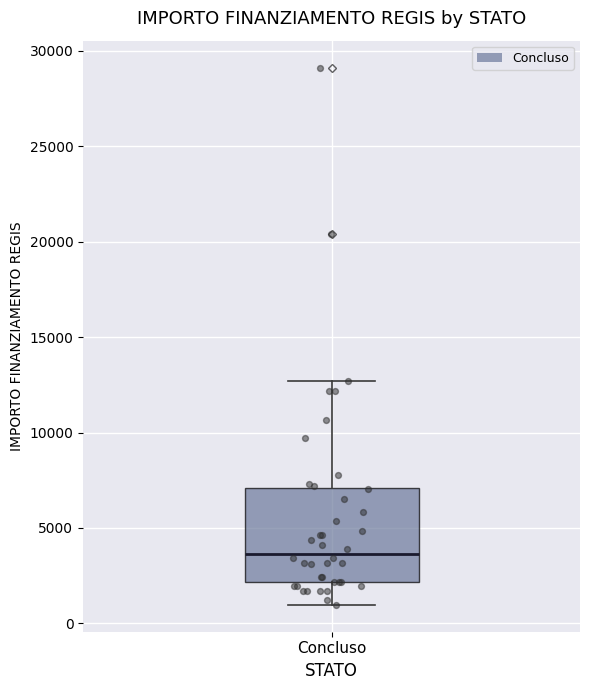

Where does the upper whisker of the box for Concluso end on the y-axis? The values are not printed on the chart, so give them approximately, as read against the axis.

12500